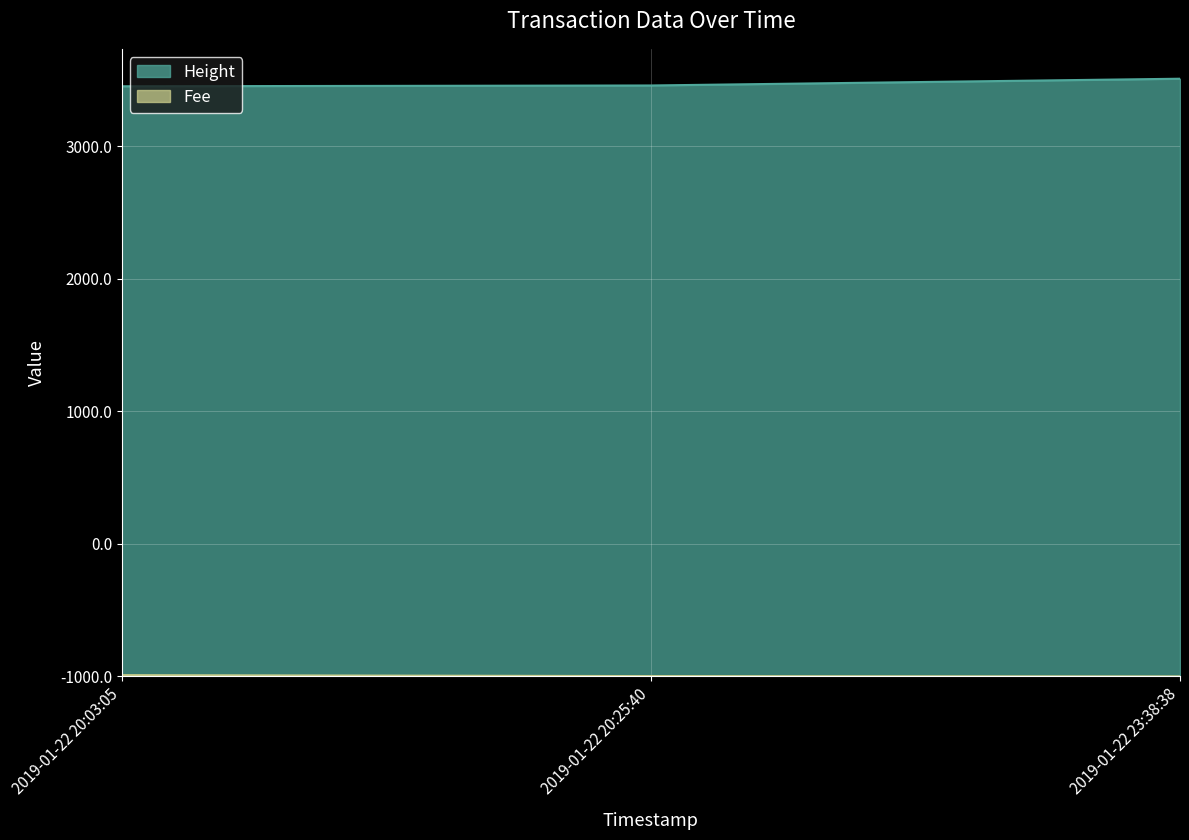

Which series has the widest spread of values?

Height